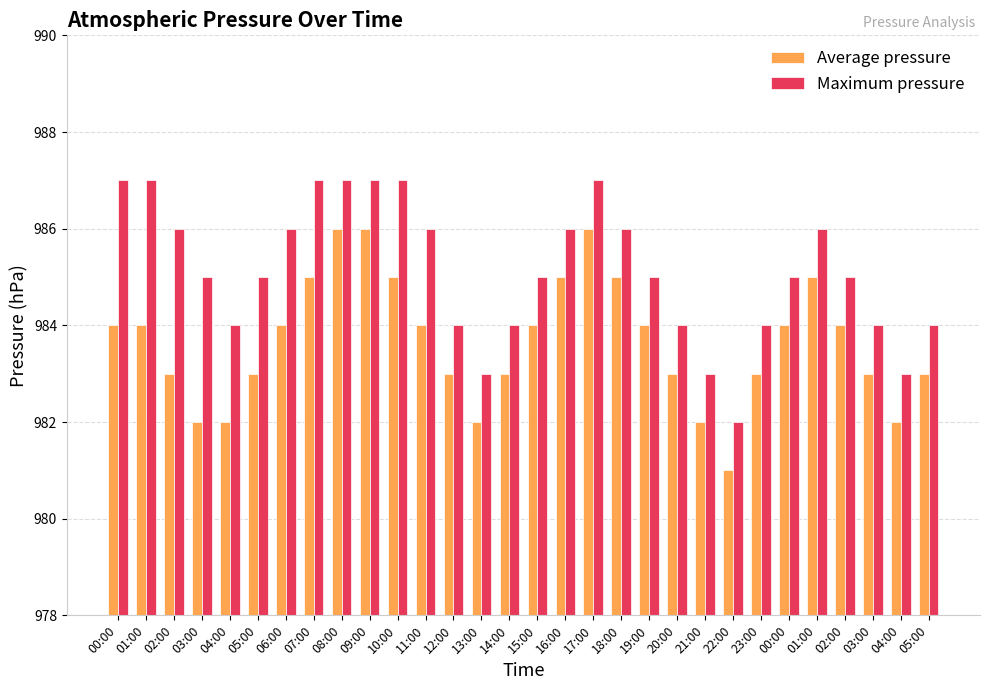

What is the difference between the second highest and minimum values in the Maximum pressure series?

5